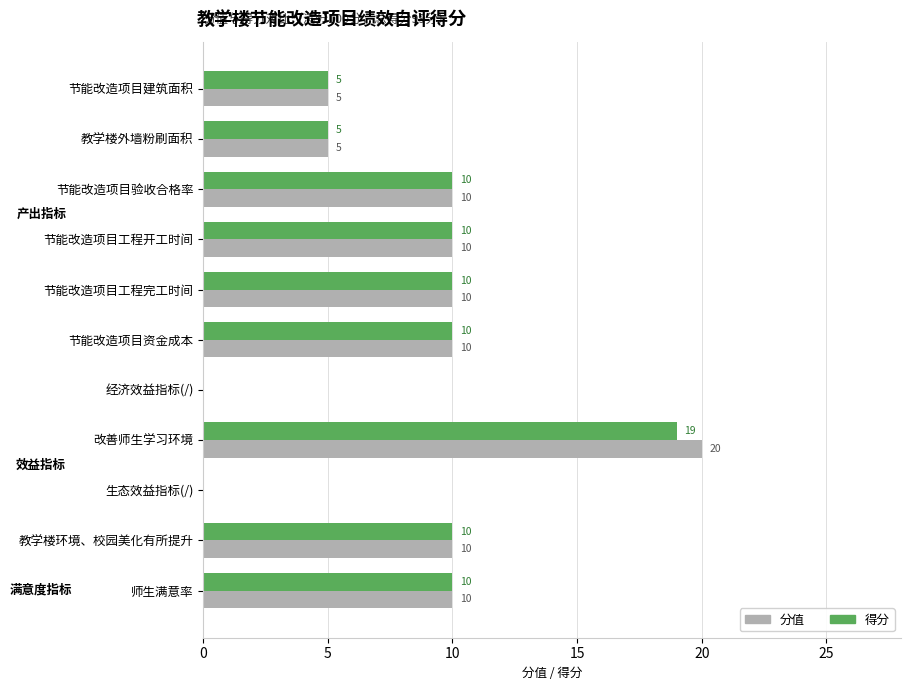

At which category is the sum across all series the highest?

改善师生学习环境